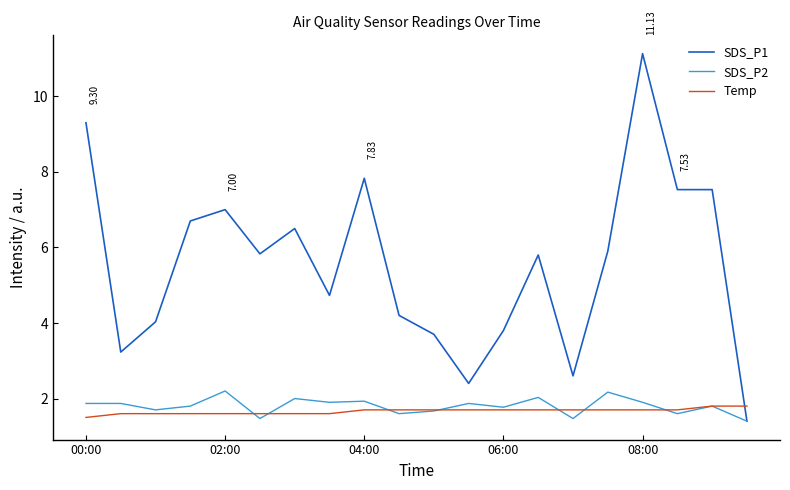

Which series has the largest range (max minus min)?

SDS_P1